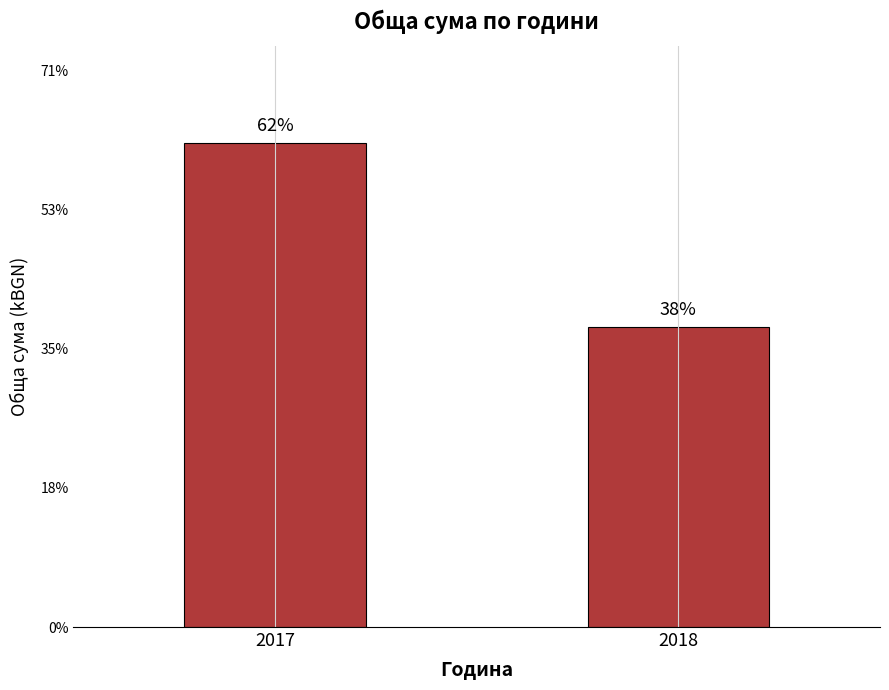

Reading left to right, transcribe all the data shown in this chart.

2017=1505.1	2018=933.1